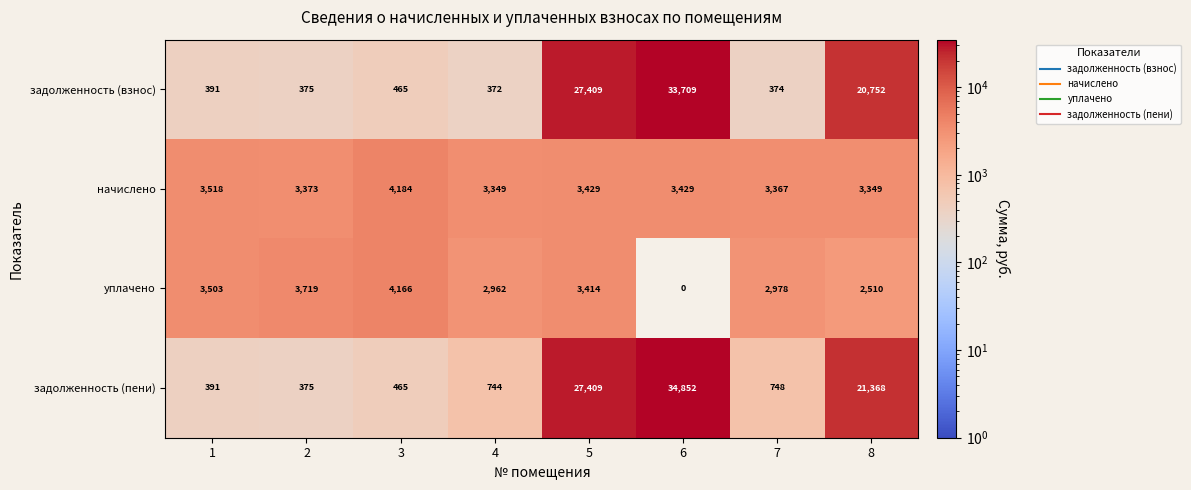

The задолженность (взнос) series shows 513 at 2. True or false?

False